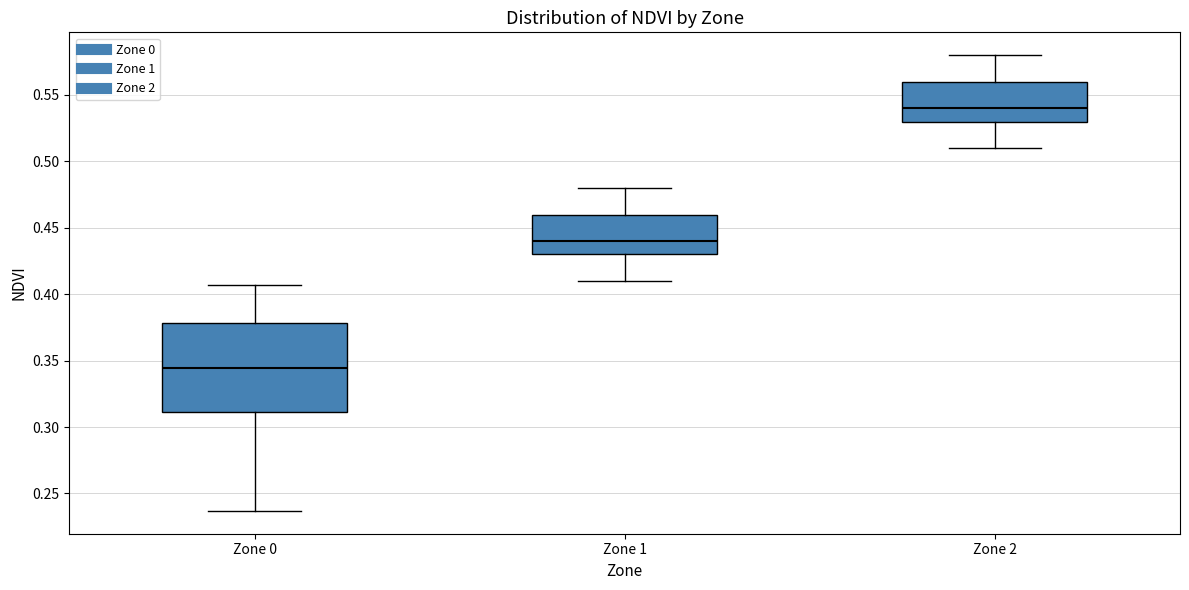

Reading left to right, transcribe this box plot: for each box, give where its median line is, the range the box spans, and where its two whiskers end, as read against the y-axis. The values are not printed on the chart, so give them approximately, as read against the axis.

Zone 0: median 0.345, box 0.310 to 0.380, whiskers 0.235 to 0.405
Zone 1: median 0.440, box 0.430 to 0.460, whiskers 0.410 to 0.480
Zone 2: median 0.540, box 0.530 to 0.560, whiskers 0.510 to 0.580